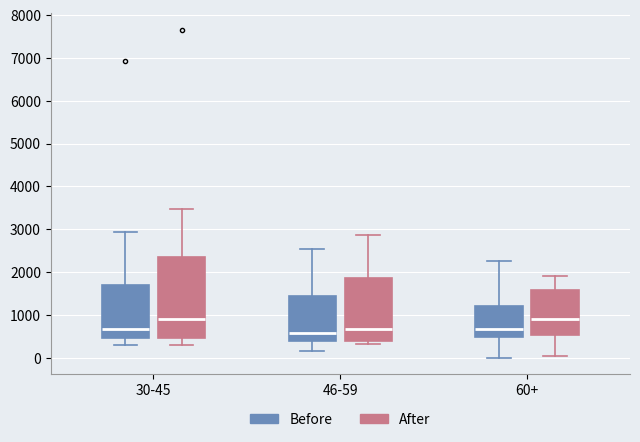

Where does the lower whisker of the box for 60+ (After) end on the y-axis? The values are not printed on the chart, so give them approximately, as read against the axis.

0